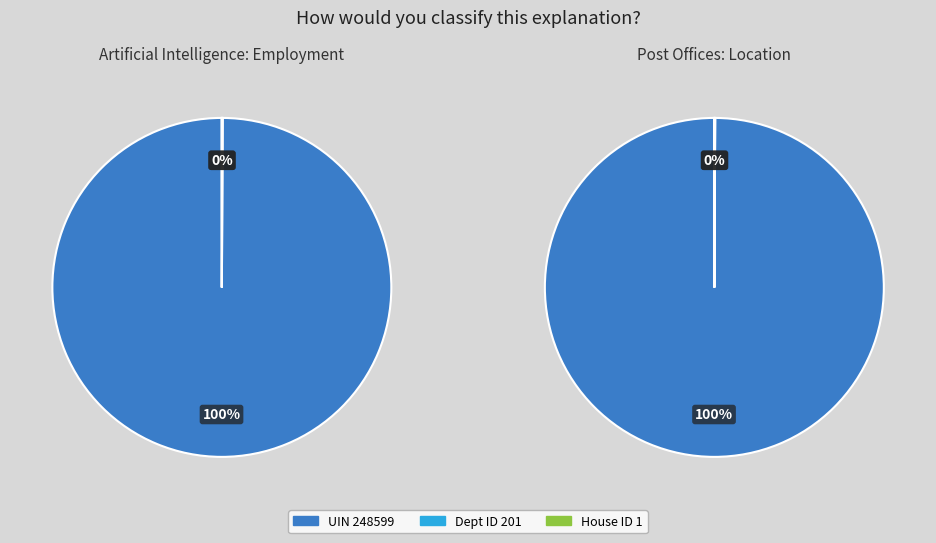

Combined, what portion of the pie is Post Offices: Location and Artificial Intelligence: Employment?

100.0%